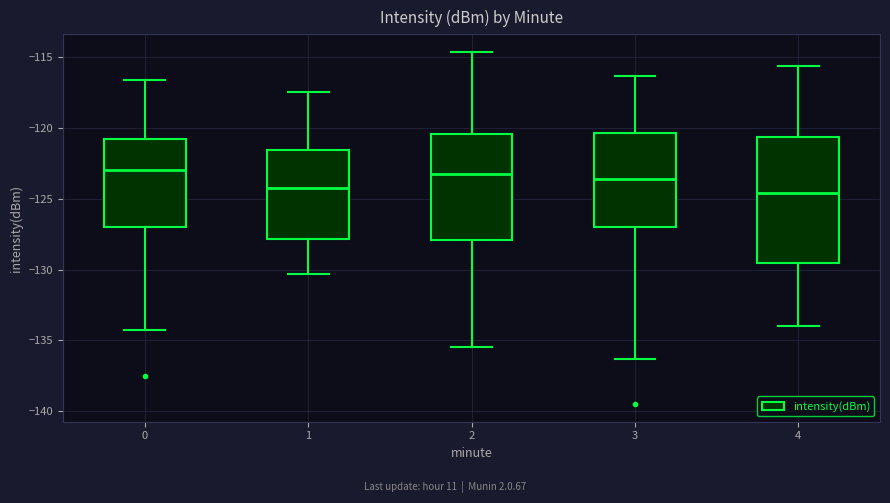

Reading left to right, transcribe this box plot: for each box, give where its median line is, the range the box spans, and where its two whiskers end, as read against the y-axis. The values are not printed on the chart, so give them approximately, as read against the axis.

0: median -123.0, box -127.0 to -121.0, whiskers -134.5 to -116.5
1: median -124.5, box -128.0 to -121.5, whiskers -130.5 to -117.5
2: median -123.5, box -128.0 to -120.5, whiskers -135.5 to -114.5
3: median -123.5, box -127.0 to -120.5, whiskers -136.5 to -116.5
4: median -124.5, box -129.5 to -120.5, whiskers -134.0 to -115.5